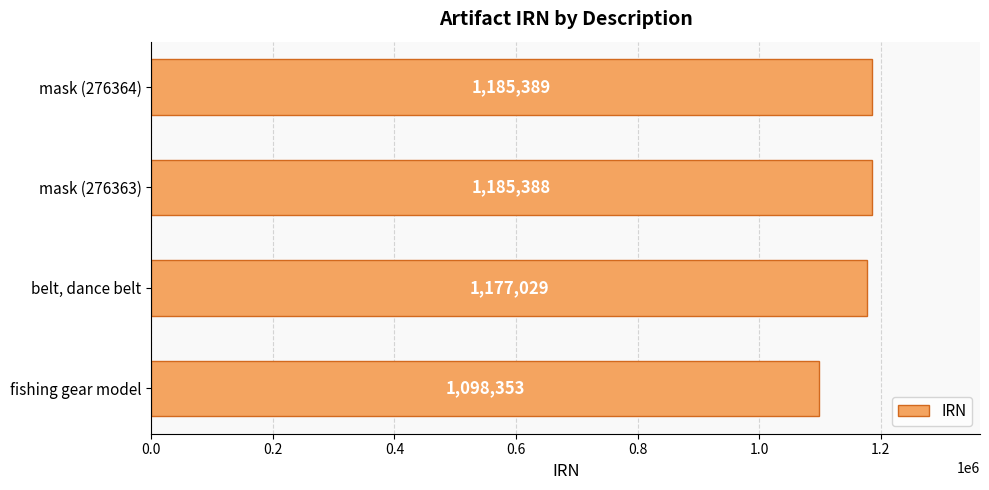

What is the average value?

1161540